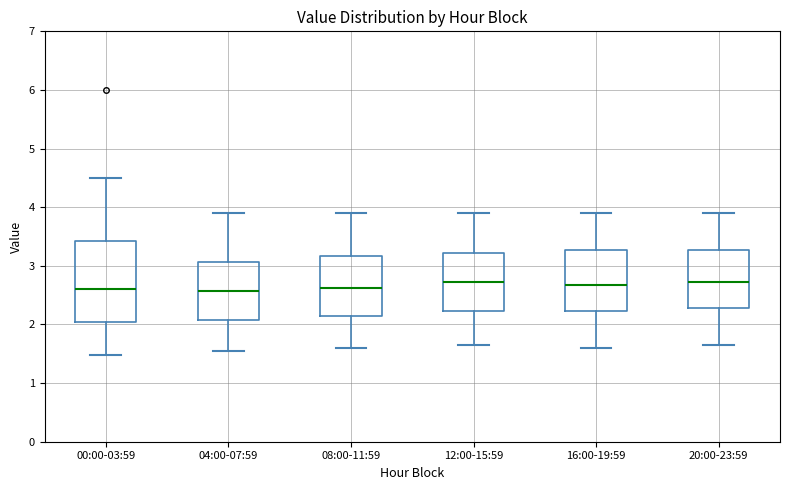

Comparing the boxes themselves (not the whiskers), which one is the tallest?

00:00-03:59